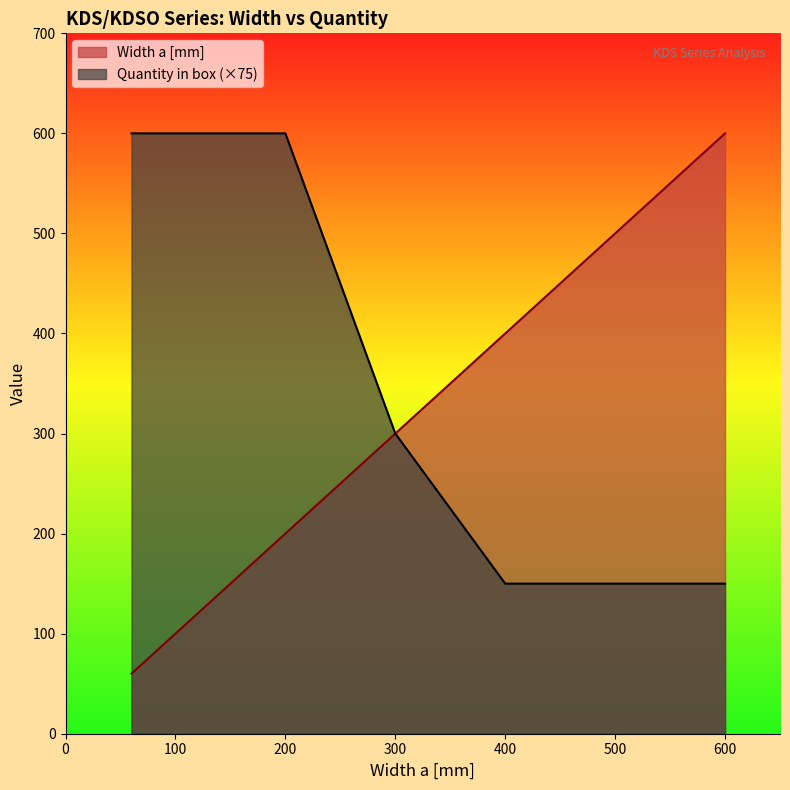

List the series in order of their peak value, highest first.

Width a [mm], Quantity in box